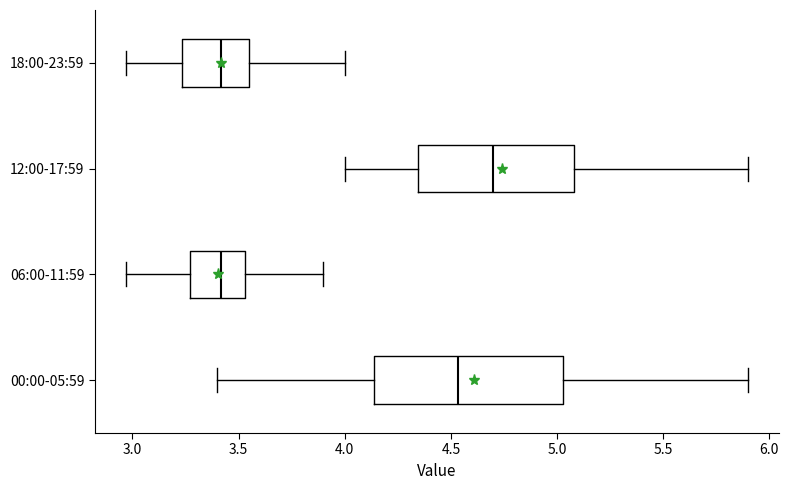

Where is the left edge of the box for 18:00-23:59 on the x-axis? The values are not printed on the chart, so give them approximately, as read against the axis.

3.25